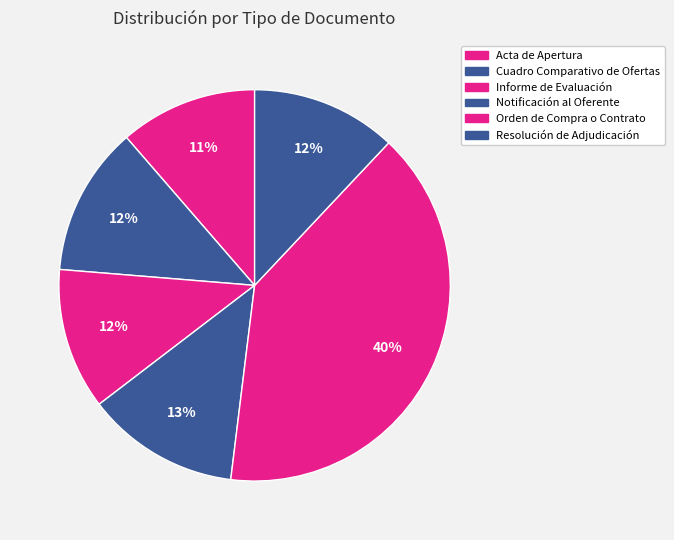

What is the change in value from Acta de Apertura to Informe de Evaluación?

+1